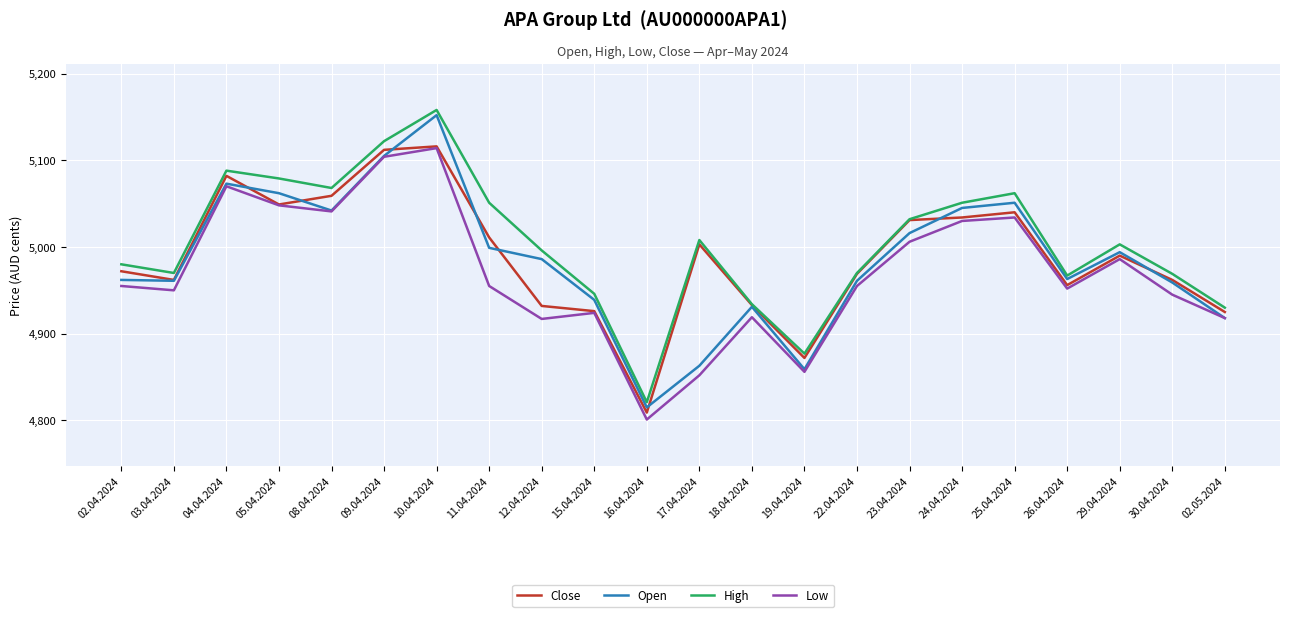

What is the total value across all series at 12.04.2024?

19831